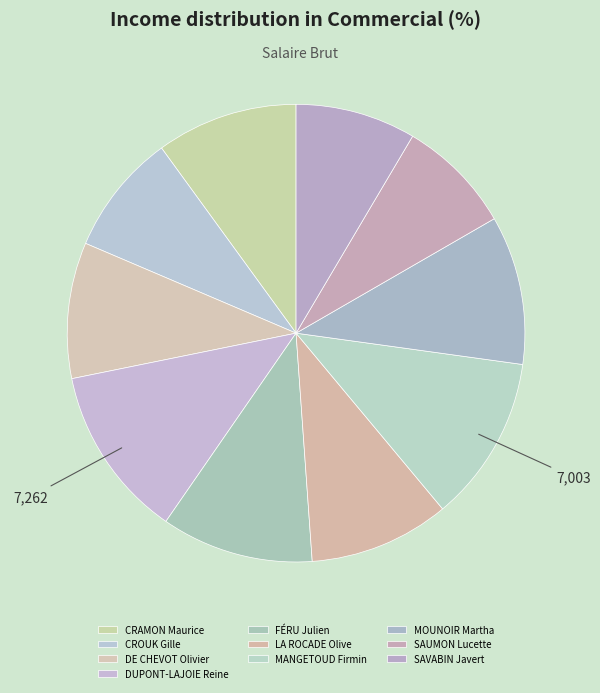

What is the largest slice in the pie chart?

DUPONT-LAJOIE Reine